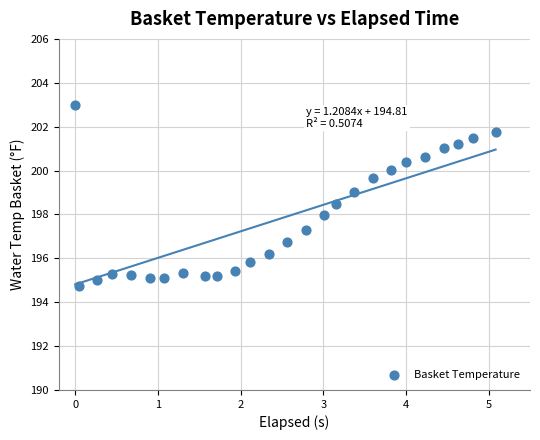

What is the range of Y values (max minus min)?

8.3